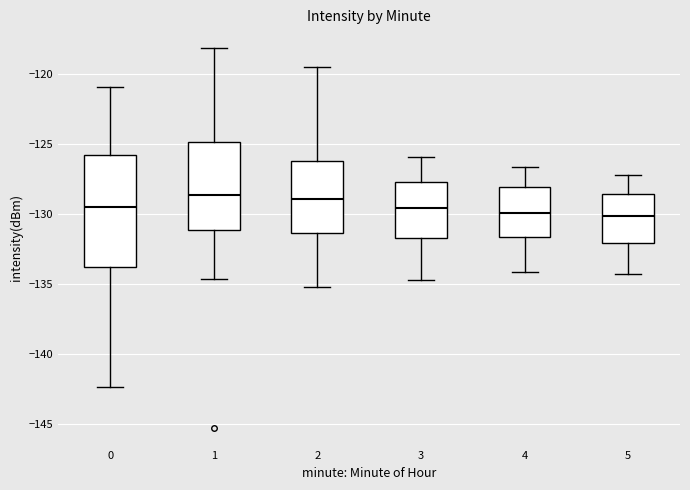

Reading left to right, read every box against the y-axis: the position of its median line, the range the box covers, and the ends of its whiskers. The values are not printed on the chart, so give them approximately, as read against the axis.

0: median -129.5, box -134.0 to -126.0, whiskers -142.5 to -121.0
1: median -128.5, box -131.0 to -125.0, whiskers -134.5 to -118.0
2: median -129.0, box -131.5 to -126.0, whiskers -135.0 to -119.5
3: median -129.5, box -131.5 to -127.5, whiskers -134.5 to -126.0
4: median -130.0, box -131.5 to -128.0, whiskers -134.0 to -126.5
5: median -130.0, box -132.0 to -128.5, whiskers -134.5 to -127.0